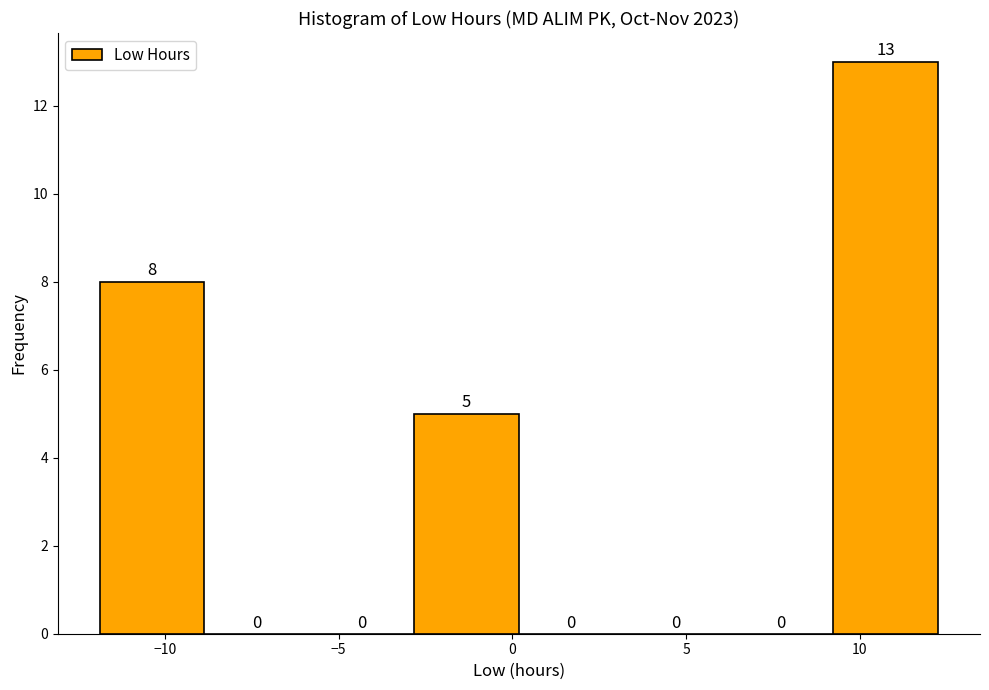

Reading left to right, transcribe this chart: for each bar, give the range it covers on the x-axis and its height. The bar edges are not printed on the chart, so give them approximately, as read against the axis.

-12.0 to -9.0: 8
-9.0 to -6.0: 0
-6.0 to -3.0: 0
-3.0 to 0.0: 5
0.0 to 3.0: 0
3.0 to 6.0: 0
6.0 to 9.0: 0
9.0 to 12.5: 13